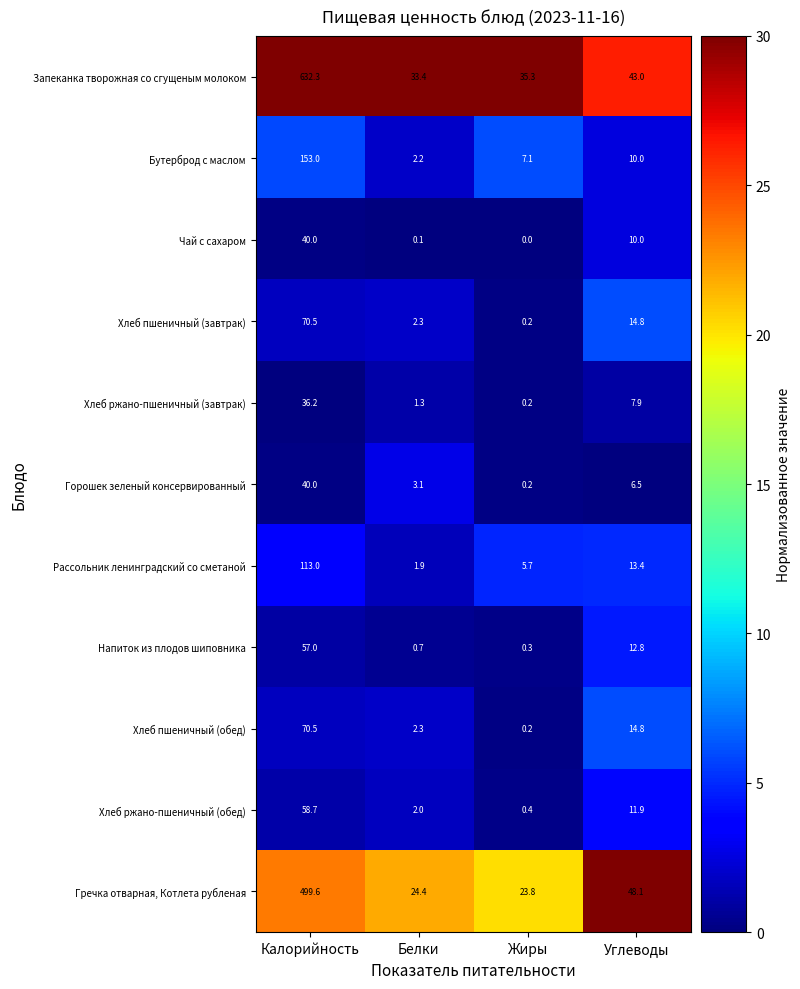

At which category is the sum across all series the highest?

Калорийность